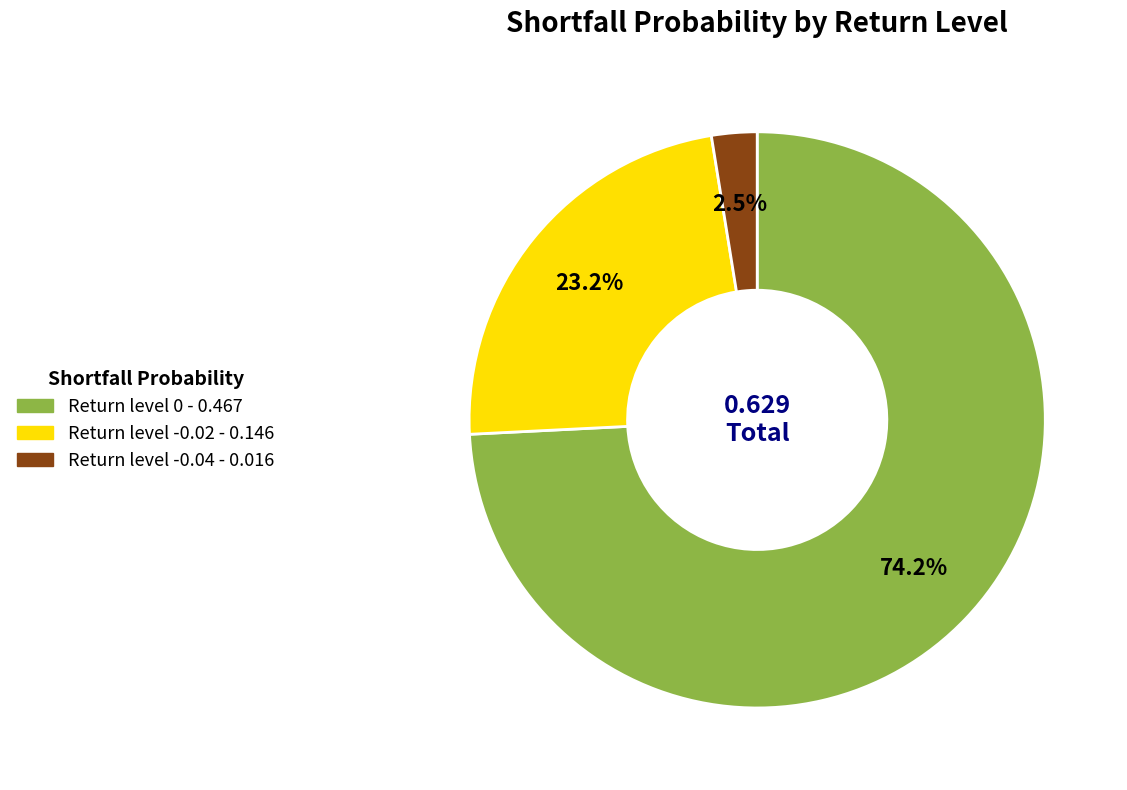

What is the total percentage of Return level 0 and Return level -0.02?

97.5%